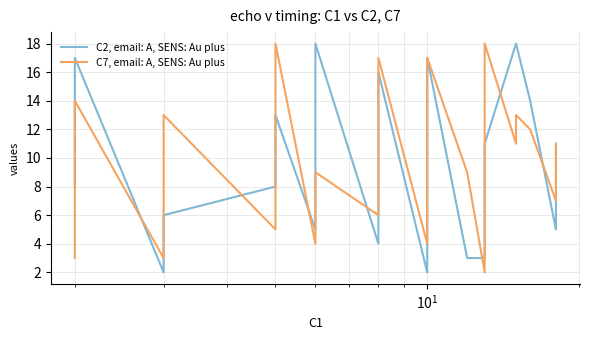

Reading left to right, what are all the values shown in this chart?

C2, email: A, SENS: Au plus: 8	8	17	2	6	6	6	8	13	13	13	5	18	4	5	11	16	2	2	5	13	15	17	3	3	3	4	8	9	9	9	9	11	11	11	18	18	14	5	11
C7, email: A, SENS: Au plus: 3	14	14	3	4	12	13	5	7	16	18	4	9	6	15	17	17	4	4	6	12	14	17	9	2	3	4	8	8	11	11	15	18	18	18	11	13	12	7	11